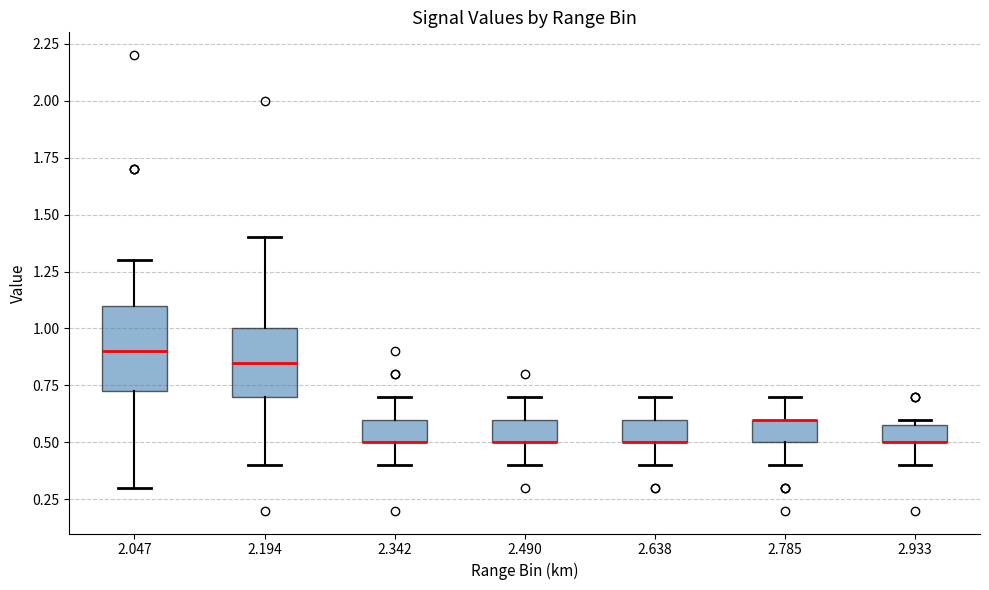

Comparing the boxes themselves (not the whiskers), which one is the tallest?

2.047